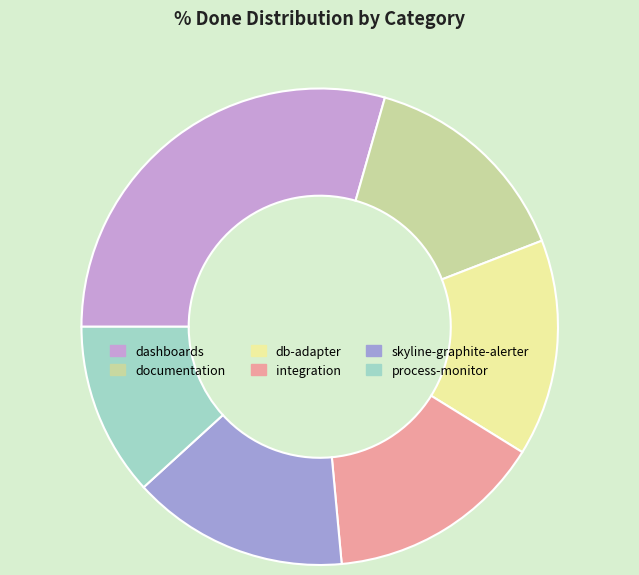

How many slices are in this pie chart?

6